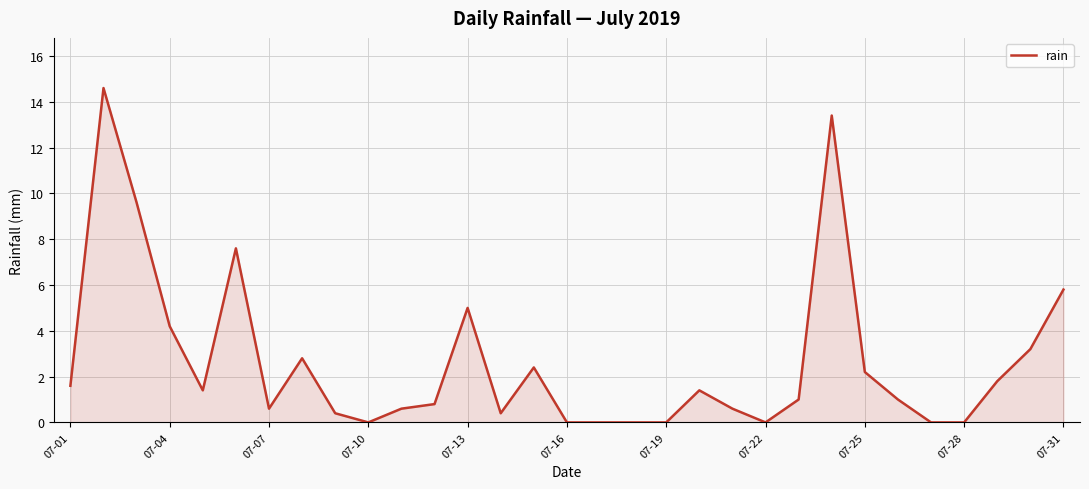

What is the maximum value shown in the chart?

14.6